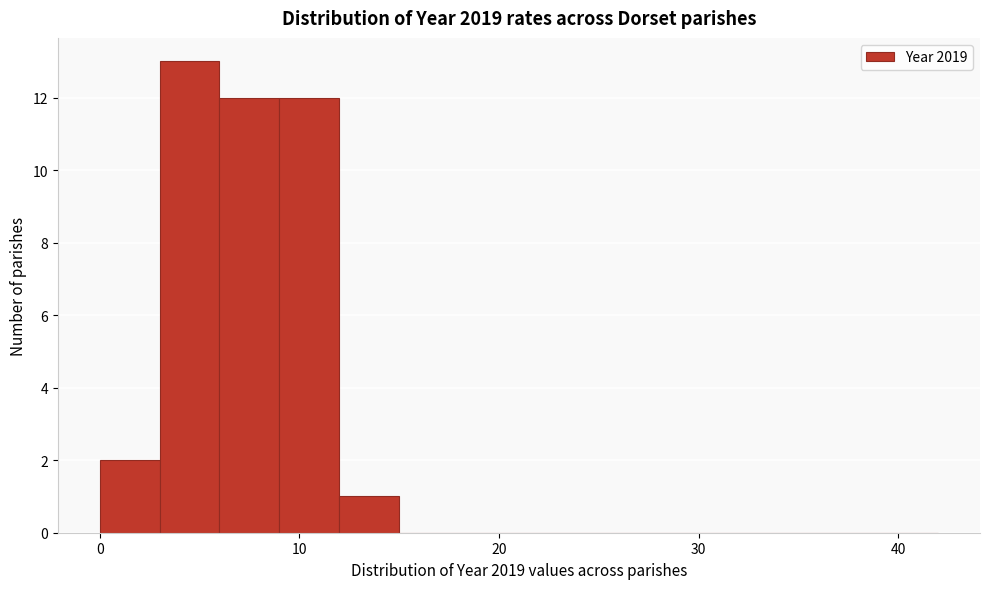

Around what value on the x-axis is the tallest bar? Give the approximate position of its centre, as read against the axis.

5